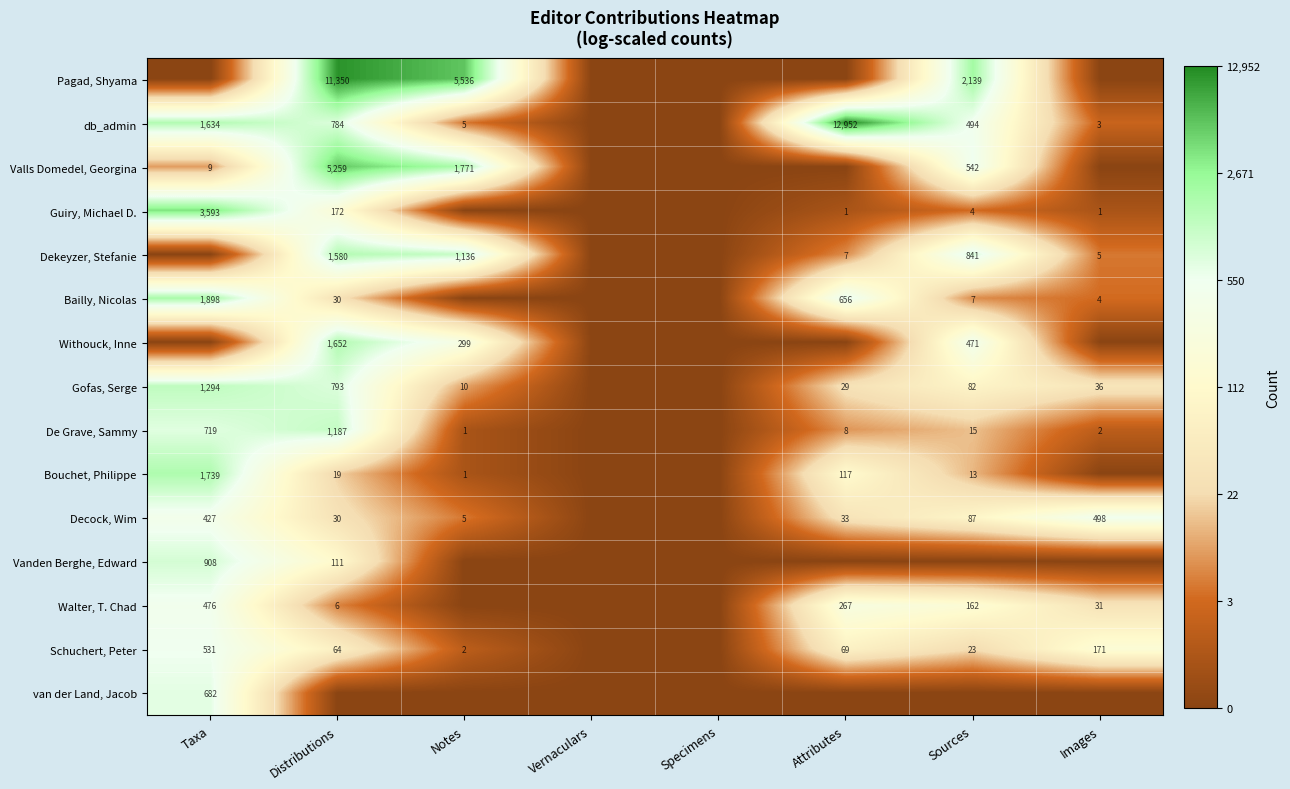

The value of Pagad, Shyama at Distributions is 15866. True or false?

False